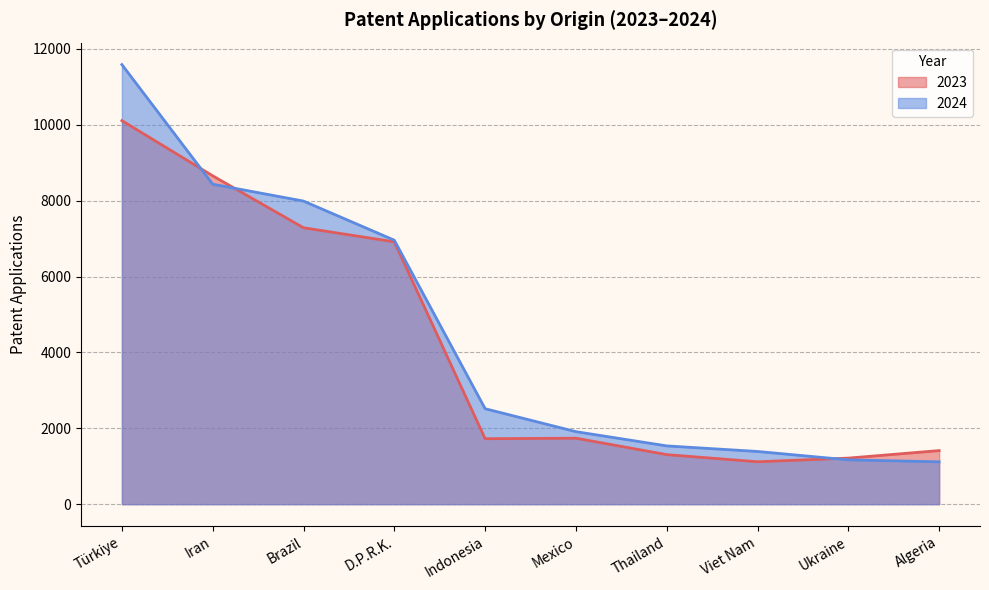

How many times do 2024 and 2023 cross each other?

3